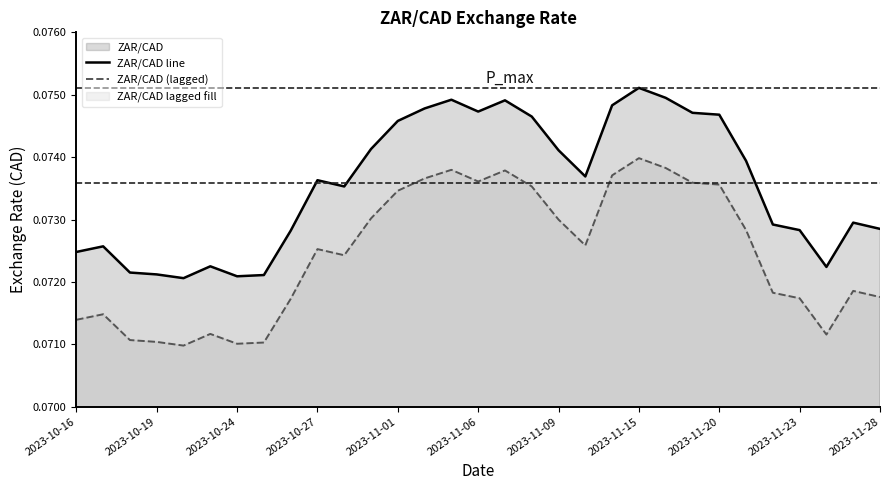

In ZAR/CAD line, how many points are higher than both neighbors (excluding endpoints)?

7